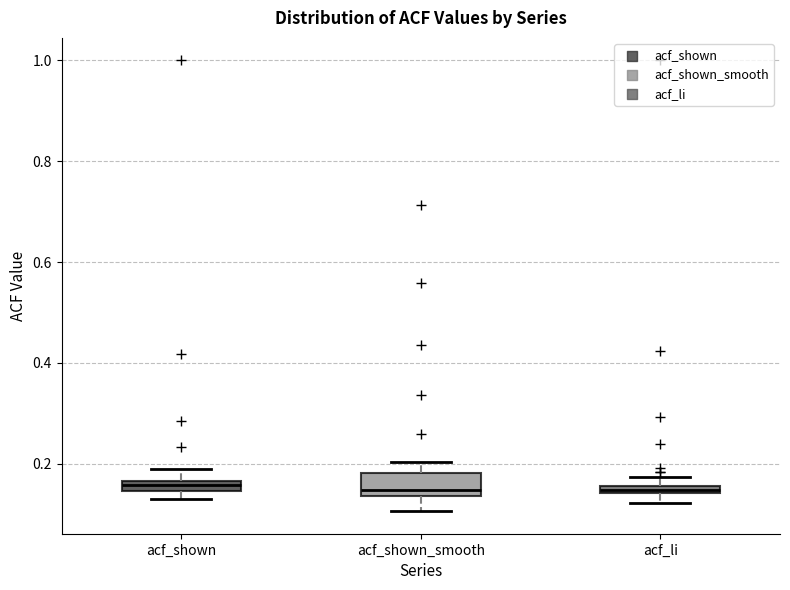

Where is the upper edge of the box for acf_li on the y-axis? The values are not printed on the chart, so give them approximately, as read against the axis.

0.16